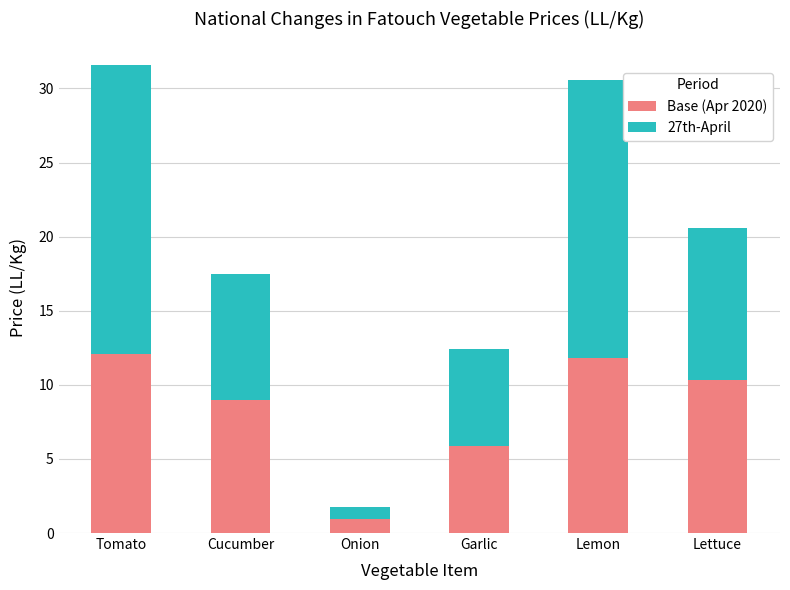

What is the sum of the Base (Apr 2020) values at Cucumber and Tomato?

21.0